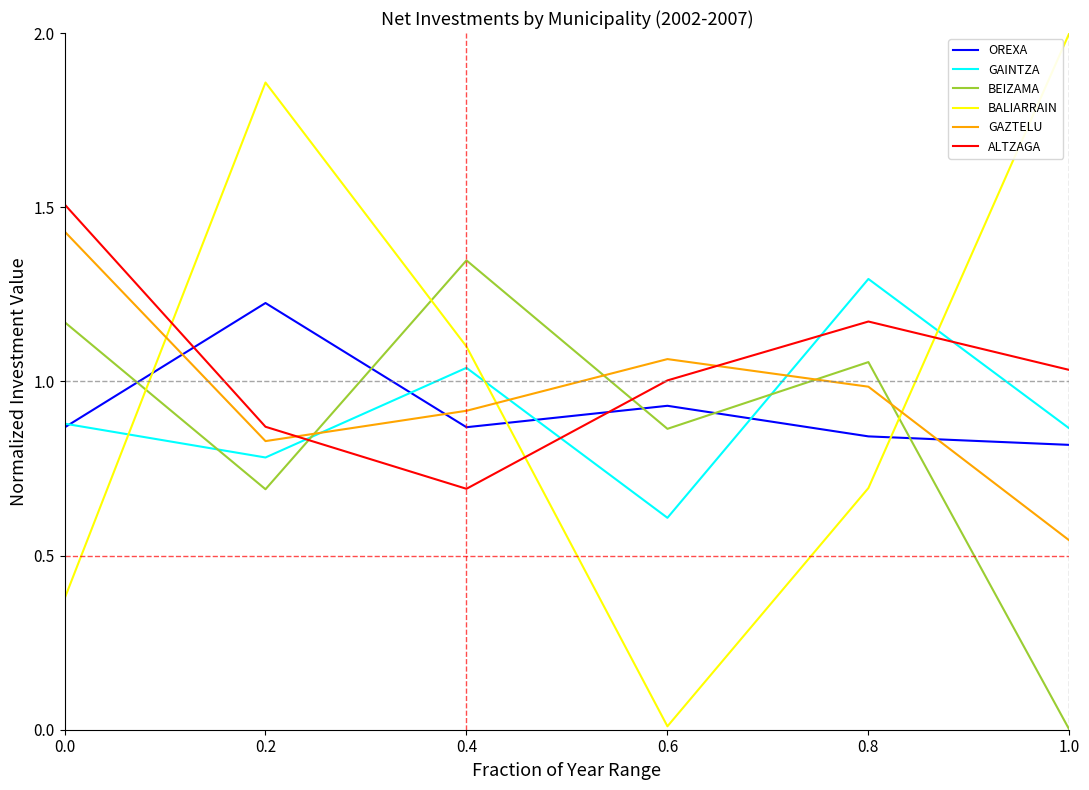

What are all the series names shown in the legend?

OREXA, GAINTZA, BEIZAMA, BALIARRAIN, GAZTELU, ALTZAGA